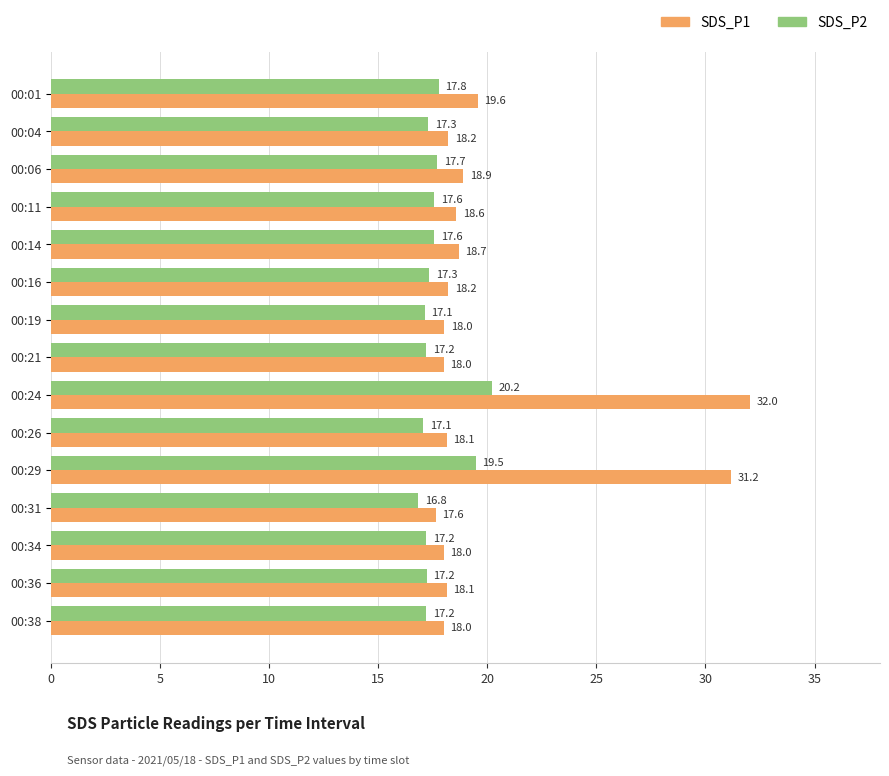

Which series has the largest range (max minus min)?

SDS_P1